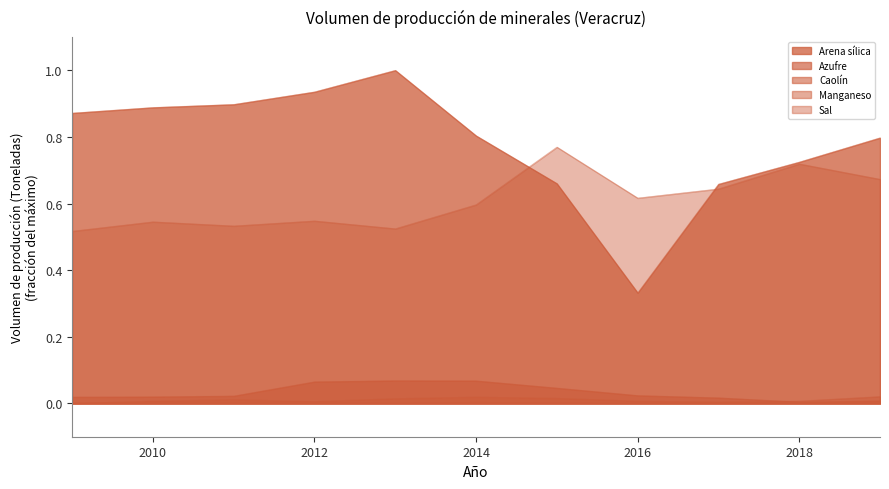

True or false: Caolín and Arena sílica cross at least once.

False